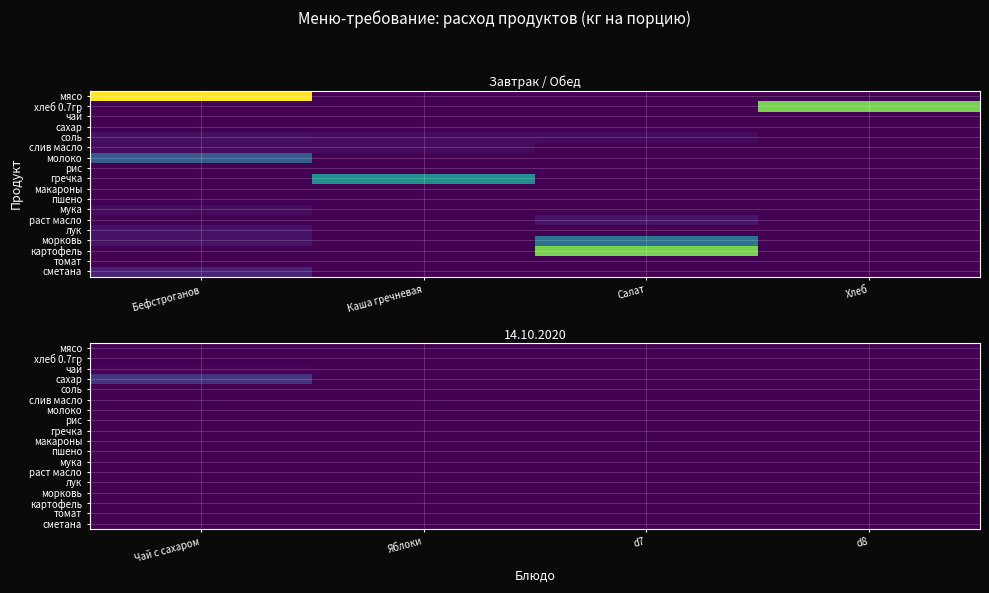

Which label corresponds to the smallest value in the chart?

Чай с сахаром